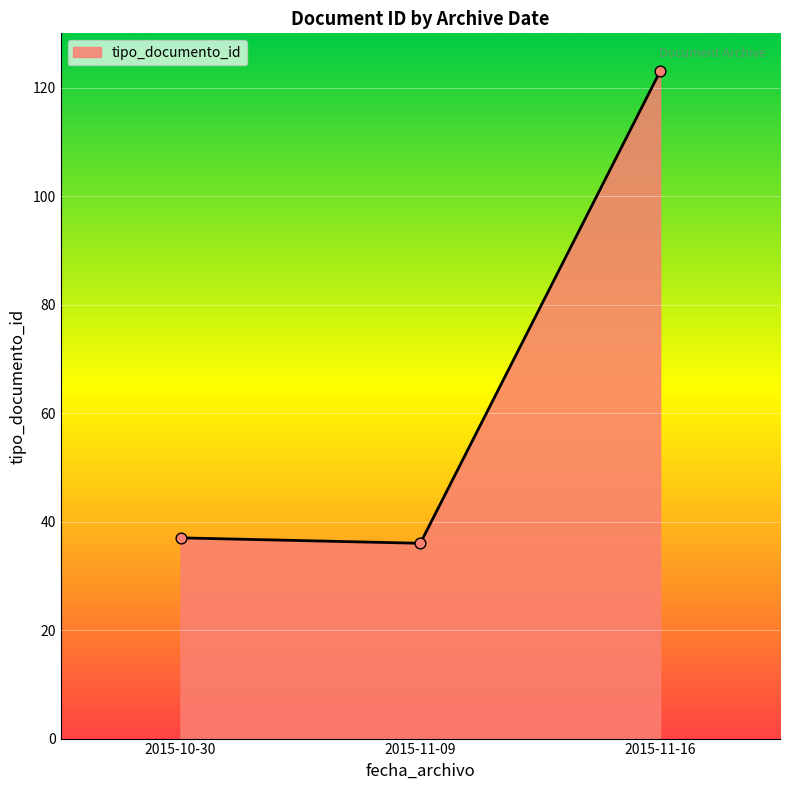

Approximately how many times larger is the value at 2015-11-16 compared to 2015-10-30?

3.3